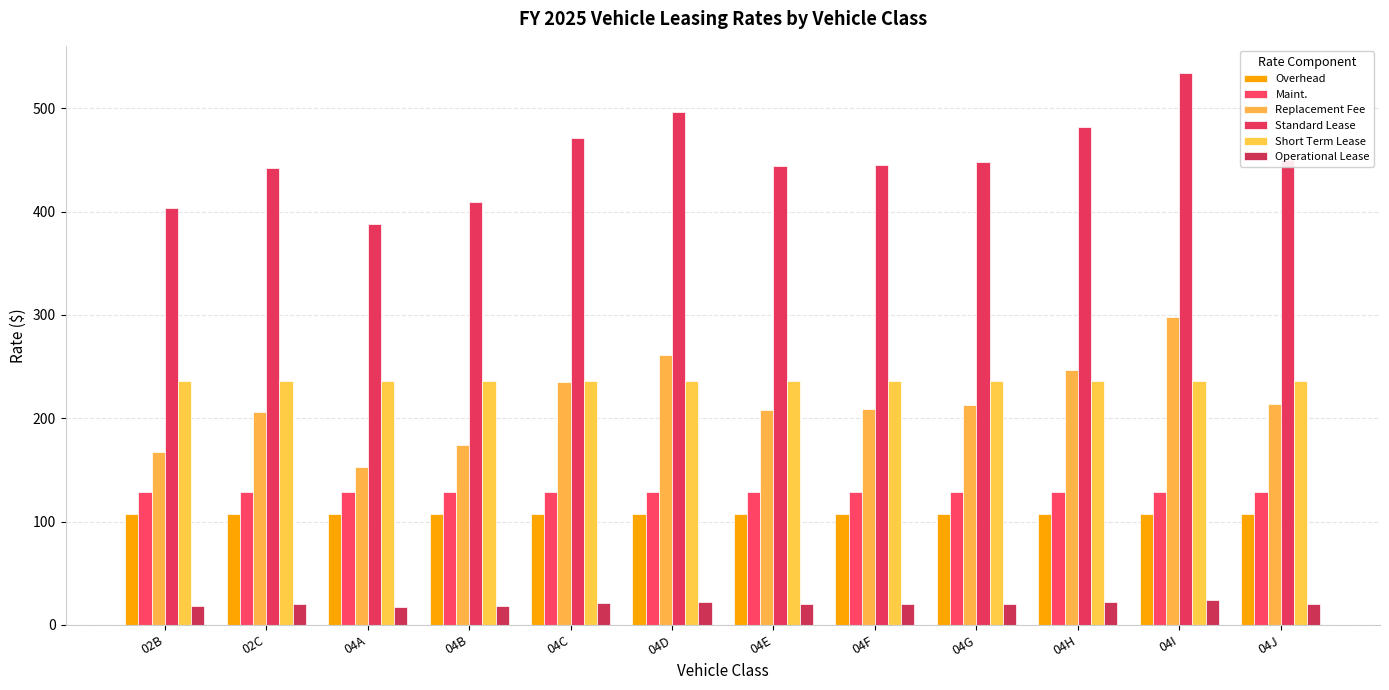

Reading left to right, list all the values displayed in this chart.

Overhead: 02B=107.0	02C=107.0	04A=107.0	04B=107.0	04C=107.0	04D=107.0	04E=107.0	04F=107.0	04G=107.0	04H=107.0	04I=107.0	04J=107.0
Maint.: 02B=128.7	02C=128.7	04A=128.7	04B=128.7	04C=128.7	04D=128.7	04E=128.7	04F=128.7	04G=128.7	04H=128.7	04I=128.7	04J=128.7
Replacement Fee: 02B=167.5	02C=206.2	04A=152.4	04B=173.9	04C=235.4	04D=261.2	04E=208.4	04F=209.1	04G=212.6	04H=246.4	04I=298.1	04J=214.1
Standard Lease: 02B=403.2	02C=441.9	04A=388.1	04B=409.6	04C=471.1	04D=496.9	04E=444.1	04F=444.8	04G=448.3	04H=482.1	04I=533.8	04J=449.8
Short Term Lease: 02B=235.7	02C=235.7	04A=235.7	04B=235.7	04C=235.7	04D=235.7	04E=235.7	04F=235.7	04G=235.7	04H=235.7	04I=235.7	04J=235.7
Operational Lease: 02B=18.3	02C=20.1	04A=17.6	04B=18.6	04C=21.4	04D=22.6	04E=20.2	04F=20.2	04G=20.4	04H=21.9	04I=24.3	04J=20.4